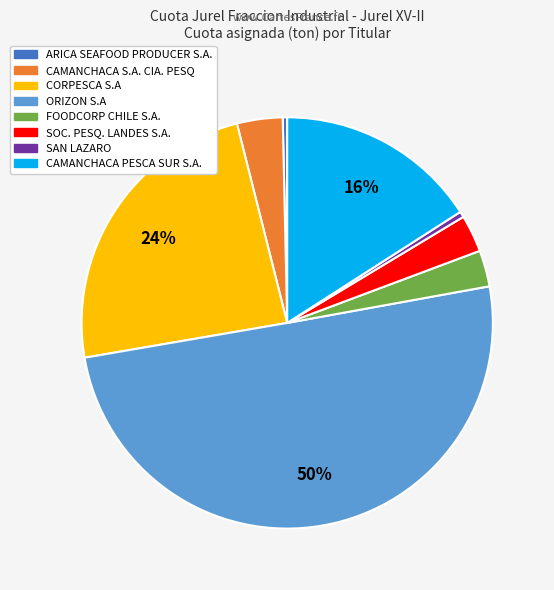

The CORPESCA S.A slice represents 24% of the pie. True or false?

True